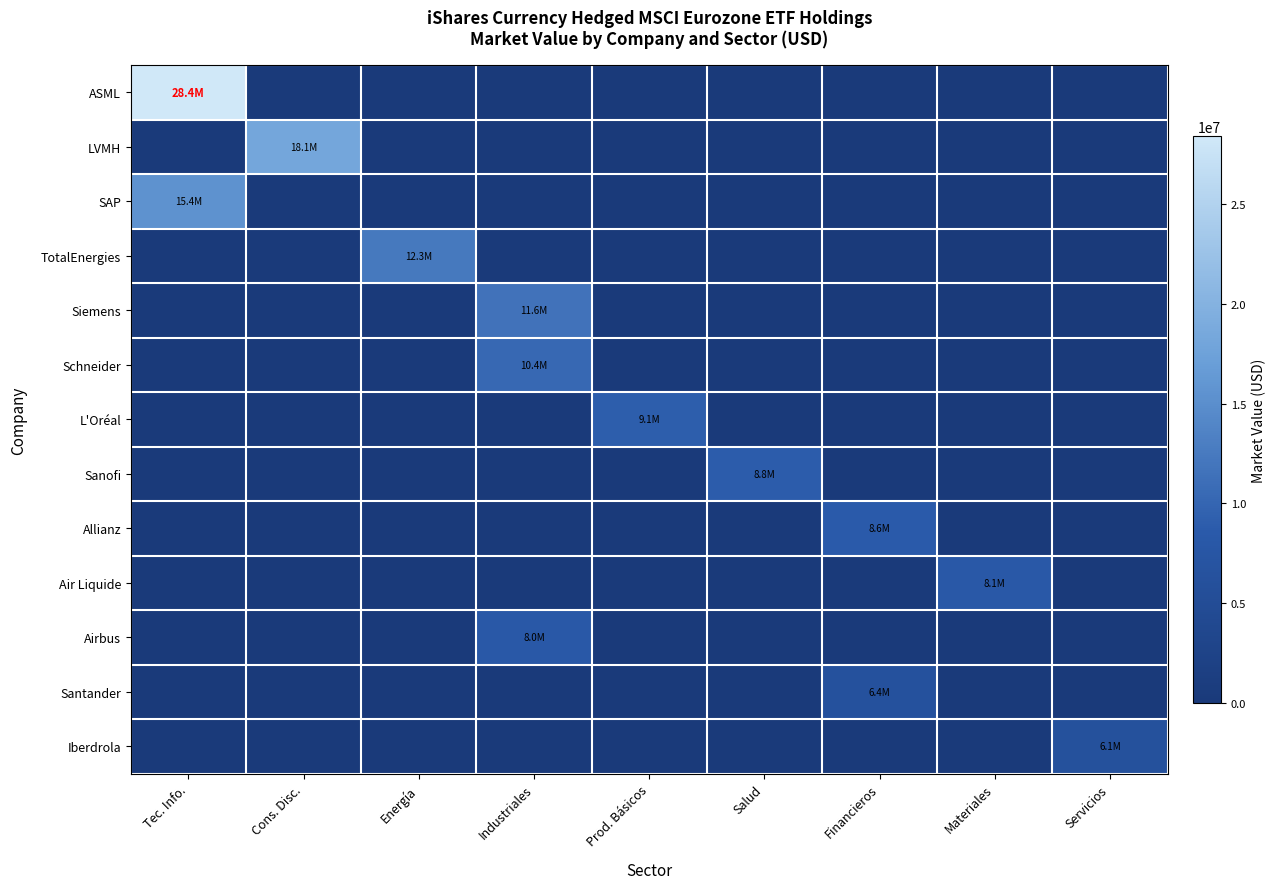

How many categories are shown in the chart?

9